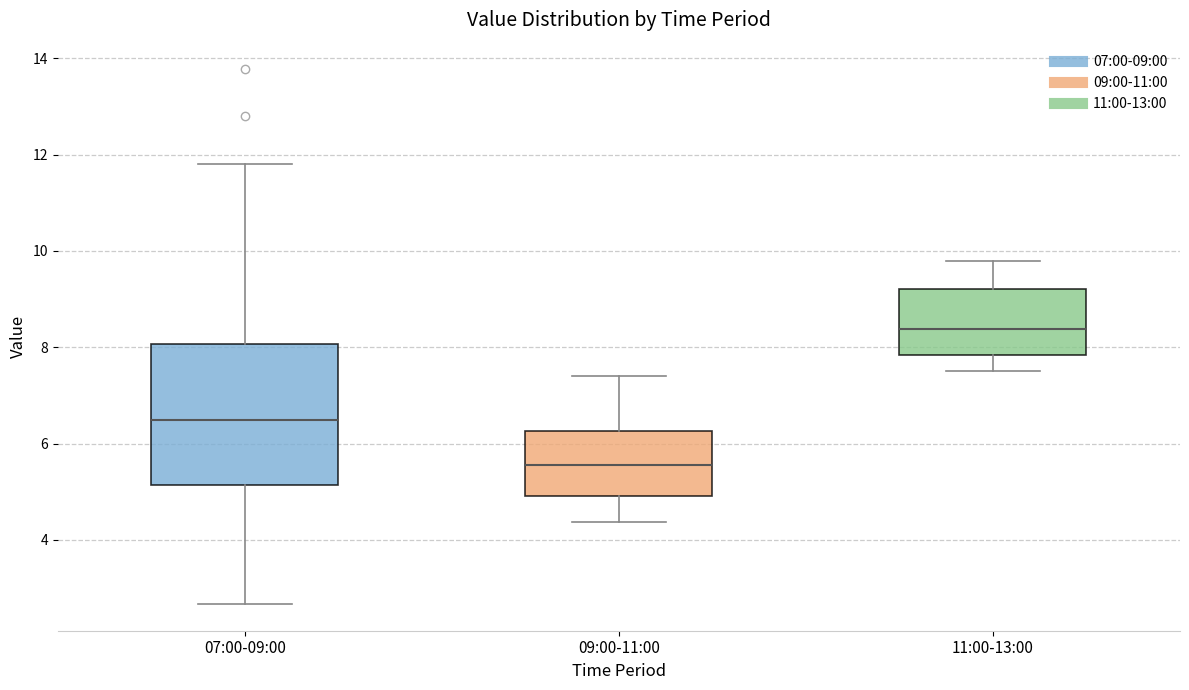

Reading left to right, read every box against the y-axis: the position of its median line, the range the box covers, and the ends of its whiskers. The values are not printed on the chart, so give them approximately, as read against the axis.

07:00-09:00: median 6.6, box 5.2 to 8.0, whiskers 2.6 to 11.8
09:00-11:00: median 5.6, box 5.0 to 6.2, whiskers 4.4 to 7.4
11:00-13:00: median 8.4, box 7.8 to 9.2, whiskers 7.6 to 9.8